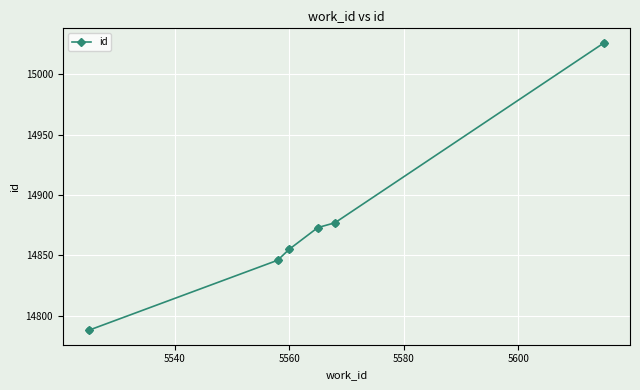

What is the average value?

14878